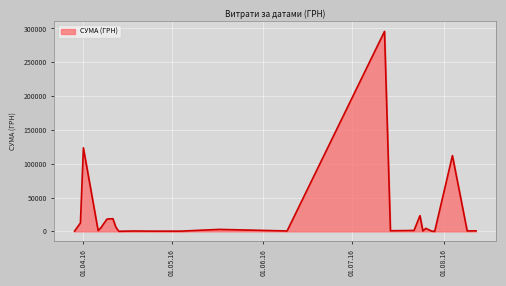

What is the greatest value displayed?

295638.6